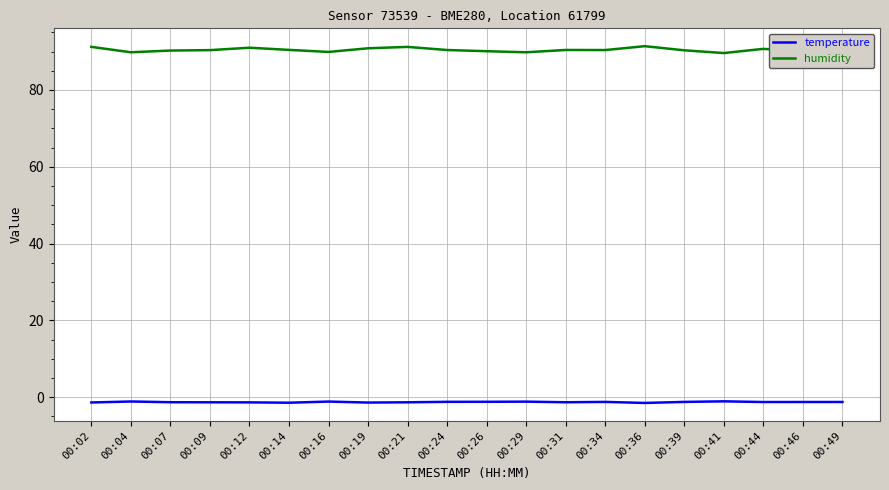

Where does the humidity series first go above 90?

00:02